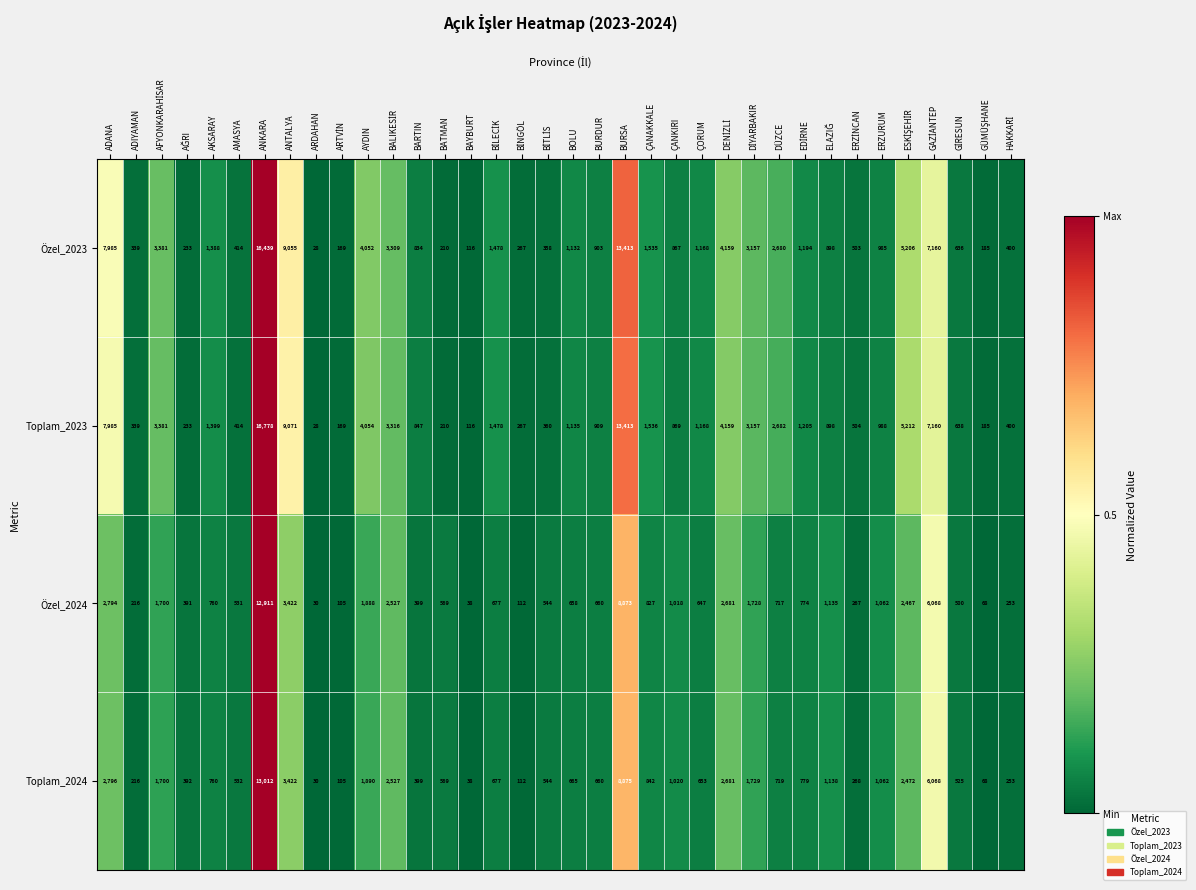

At which category does the chart reach its peak across all series?

ANKARA